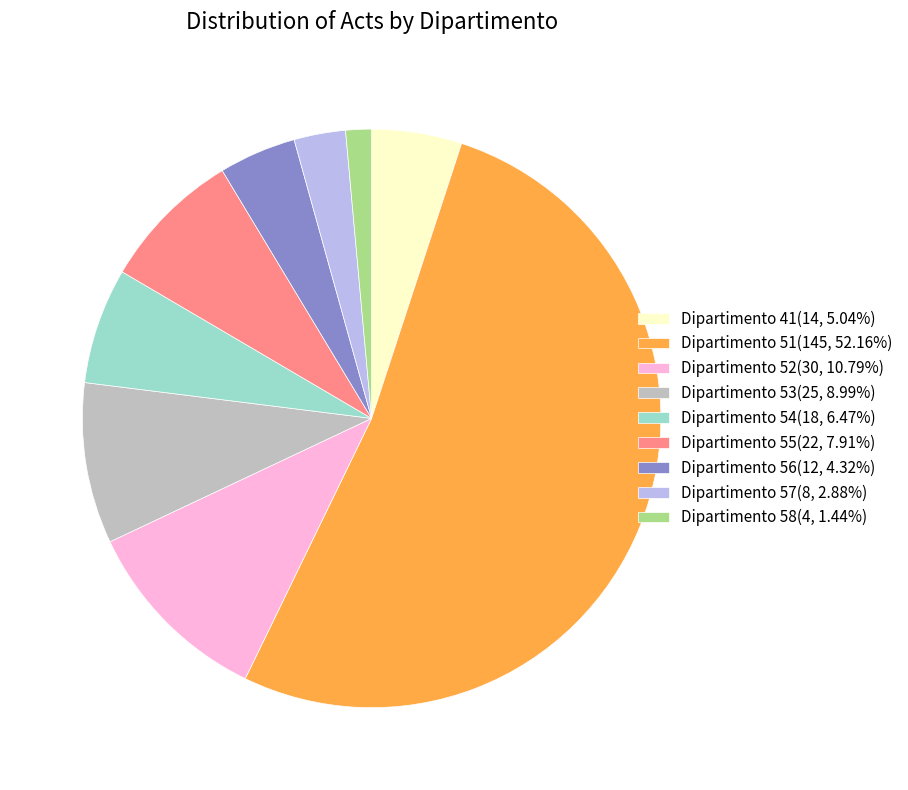

Which slice is the largest?

Dipartimento 51